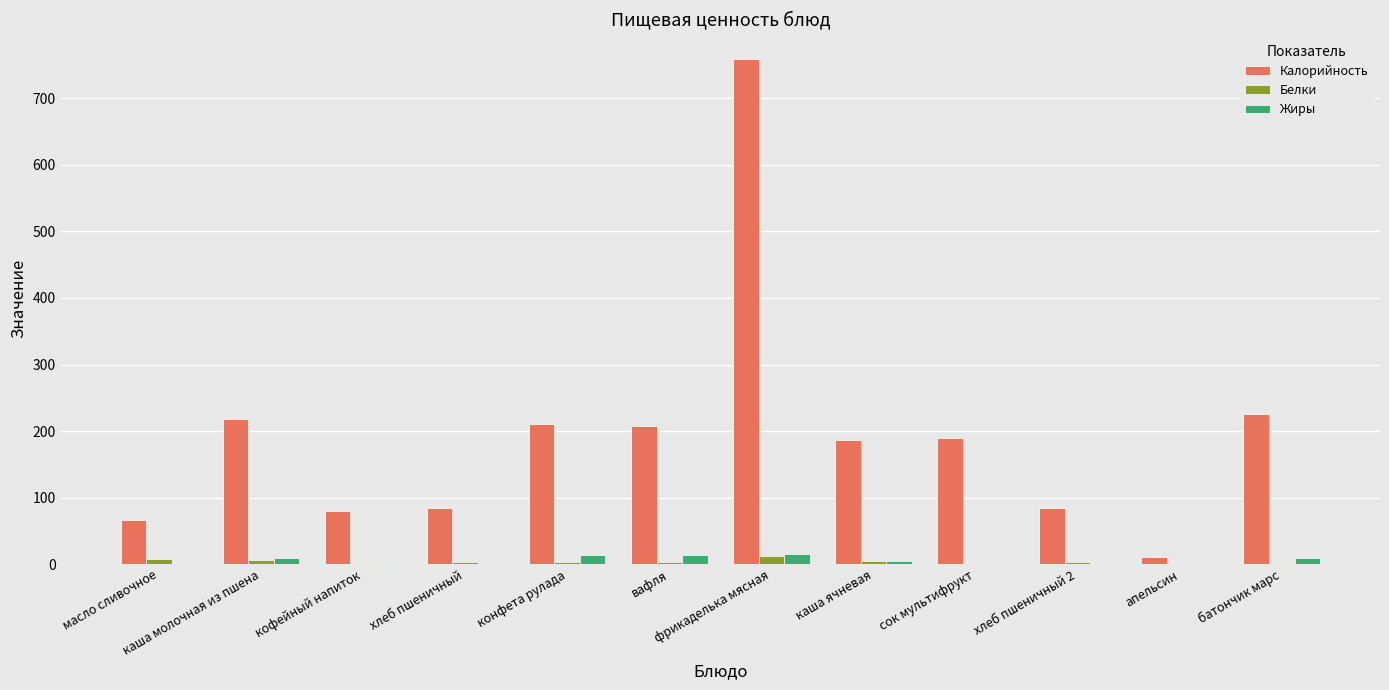

At which category does the chart reach its peak across all series?

фрикаделька мясная